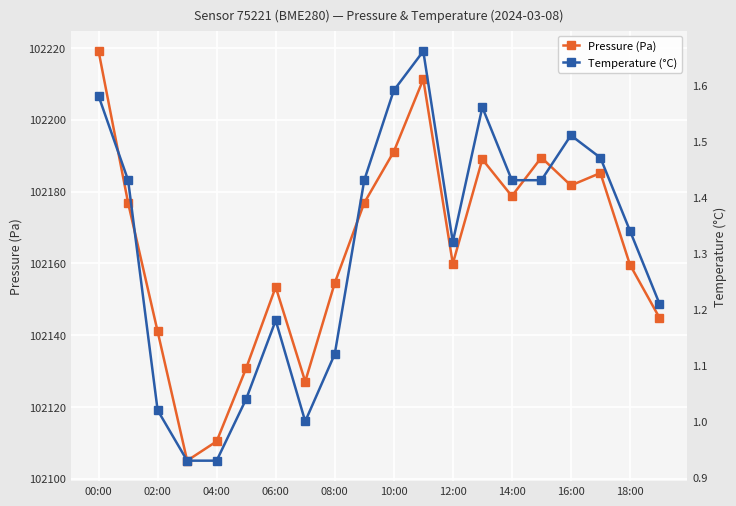

At how many categories does at least one series exceed 11937?

20